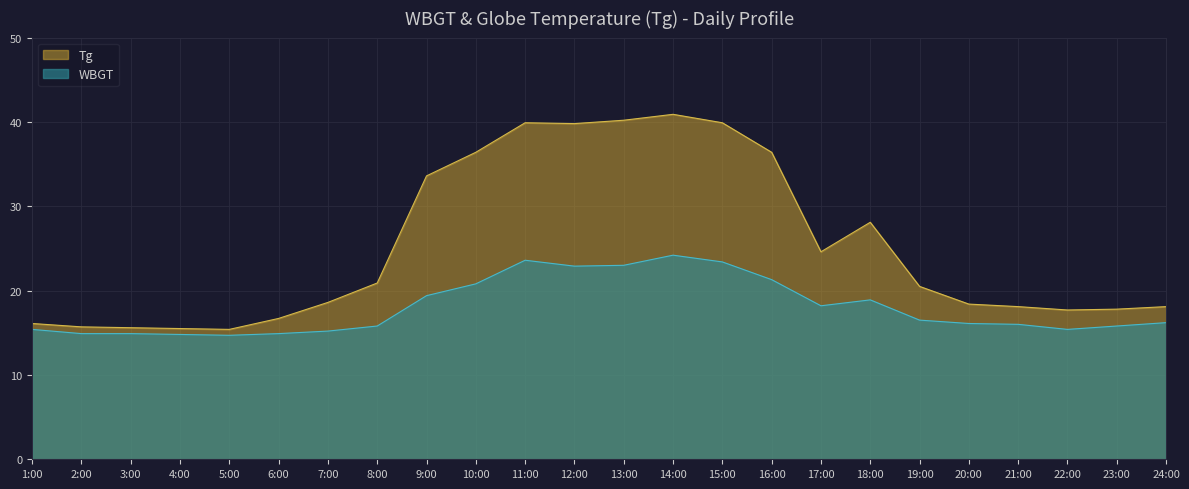

True or false: Tg and WBGT cross at least once.

False